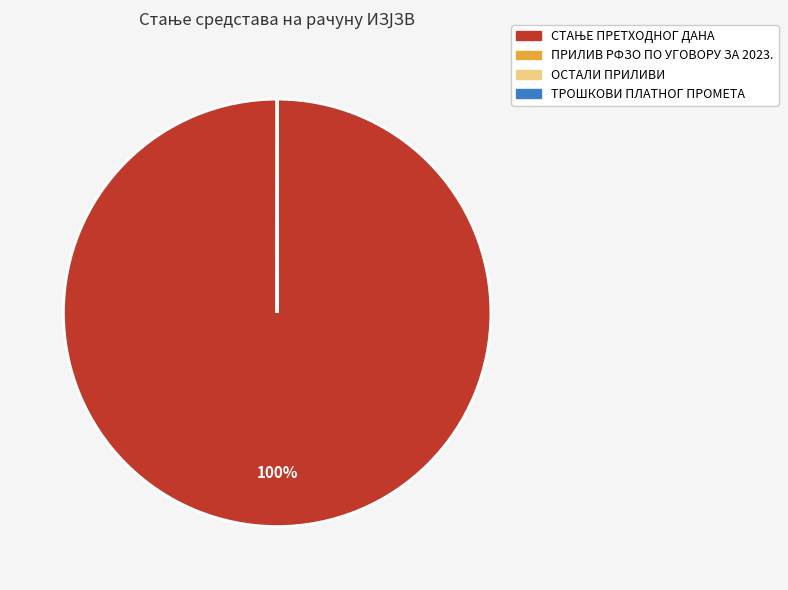

Is there any slice that represents more than half of the pie?

Yes